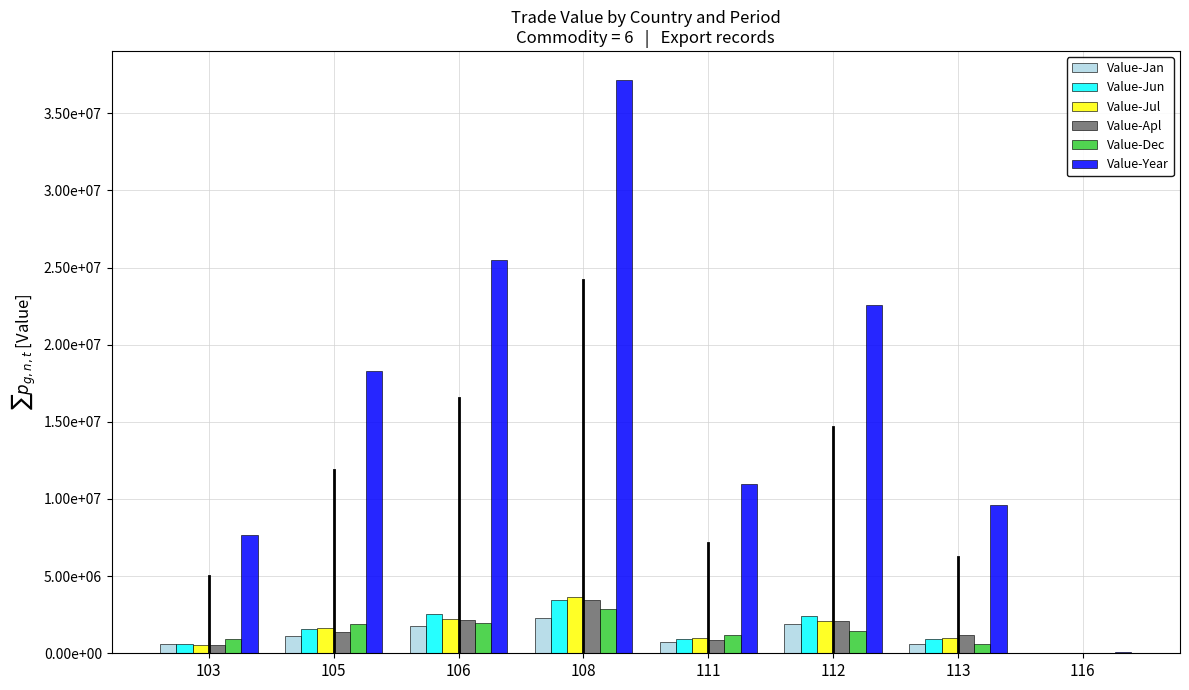

What is the spread (max minus min) of values at 116?

56933